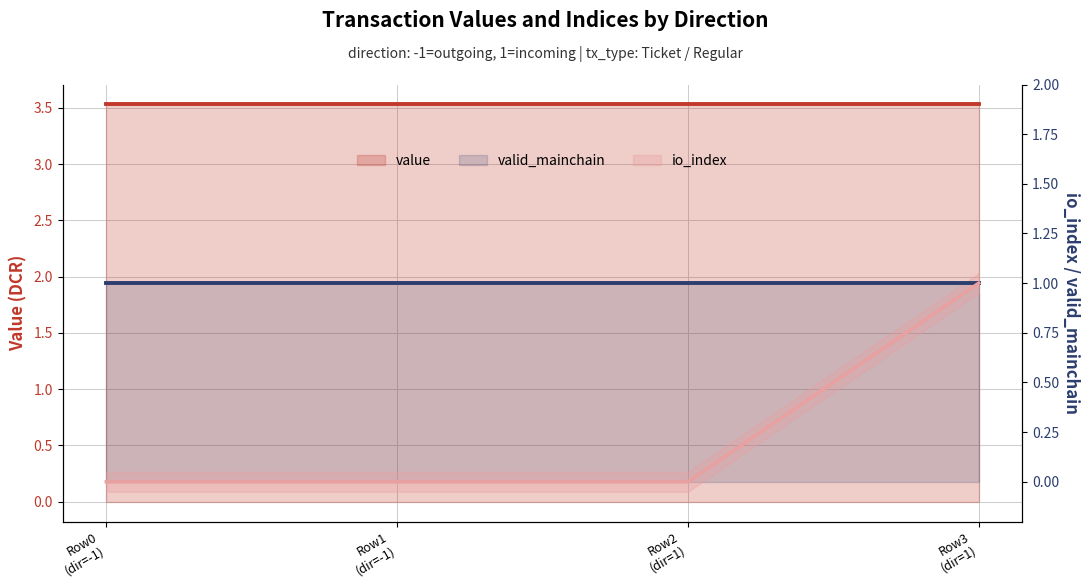

What is the average value of the valid_mainchain series?

1.0